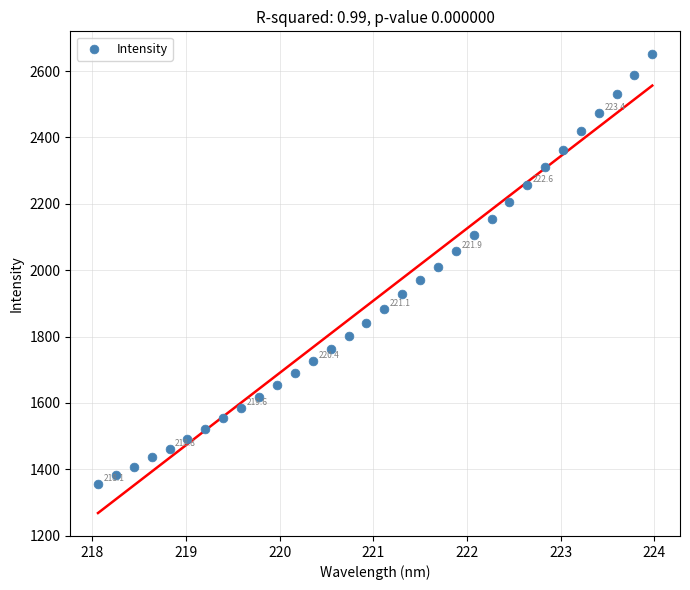

What is the range of X values (max minus min)?

5.9